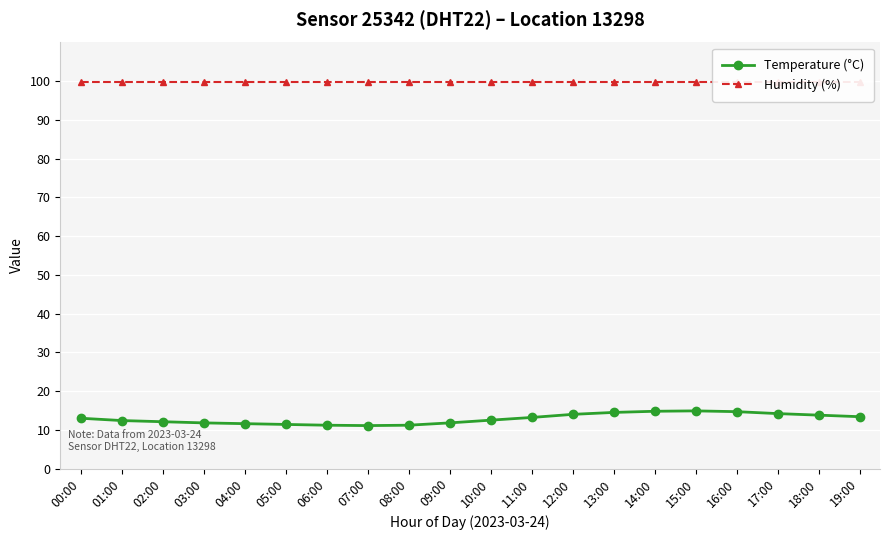

Which series changed the most between 04:00 and 17:00?

Temperature (°C)